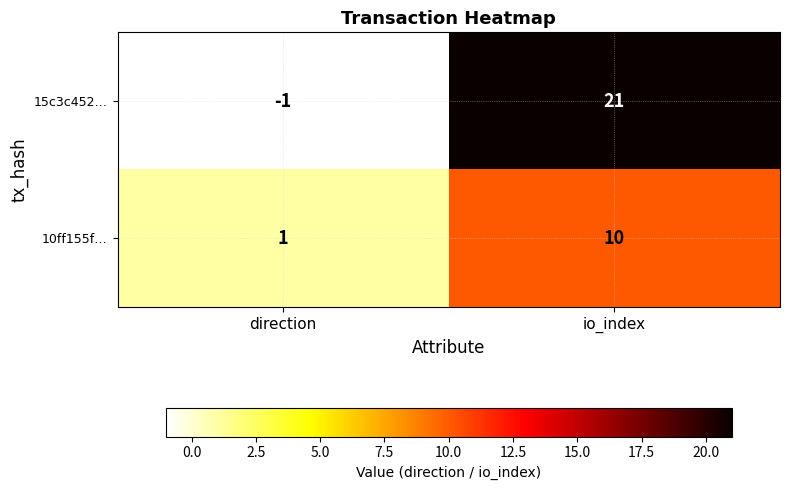

What is the sum of all 15c3c452… values?

20